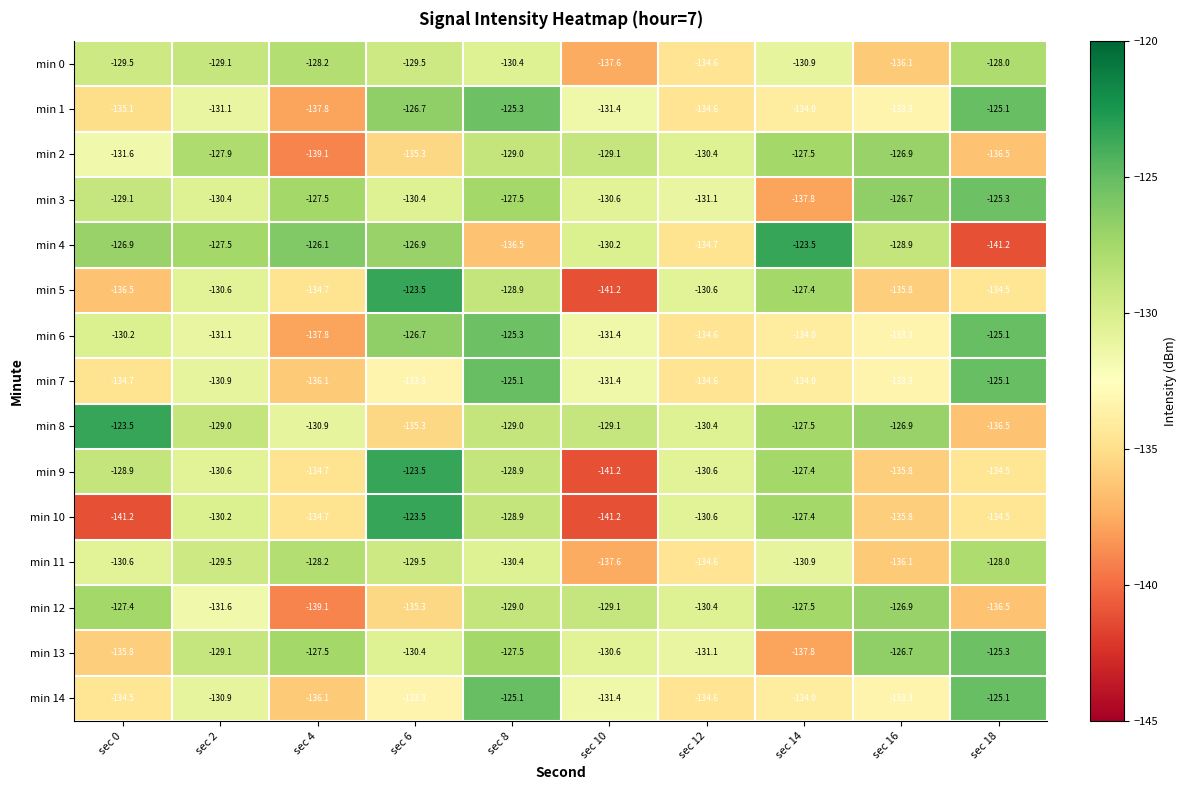

What is the sum of all min 14 values?

-1318.3